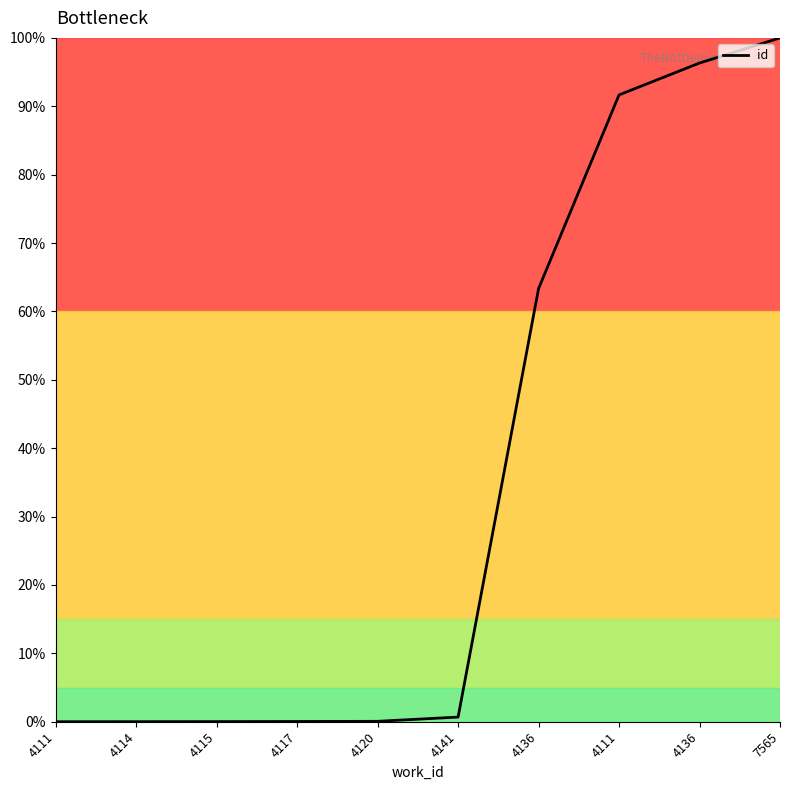

Which category has the highest value across all series?

7565